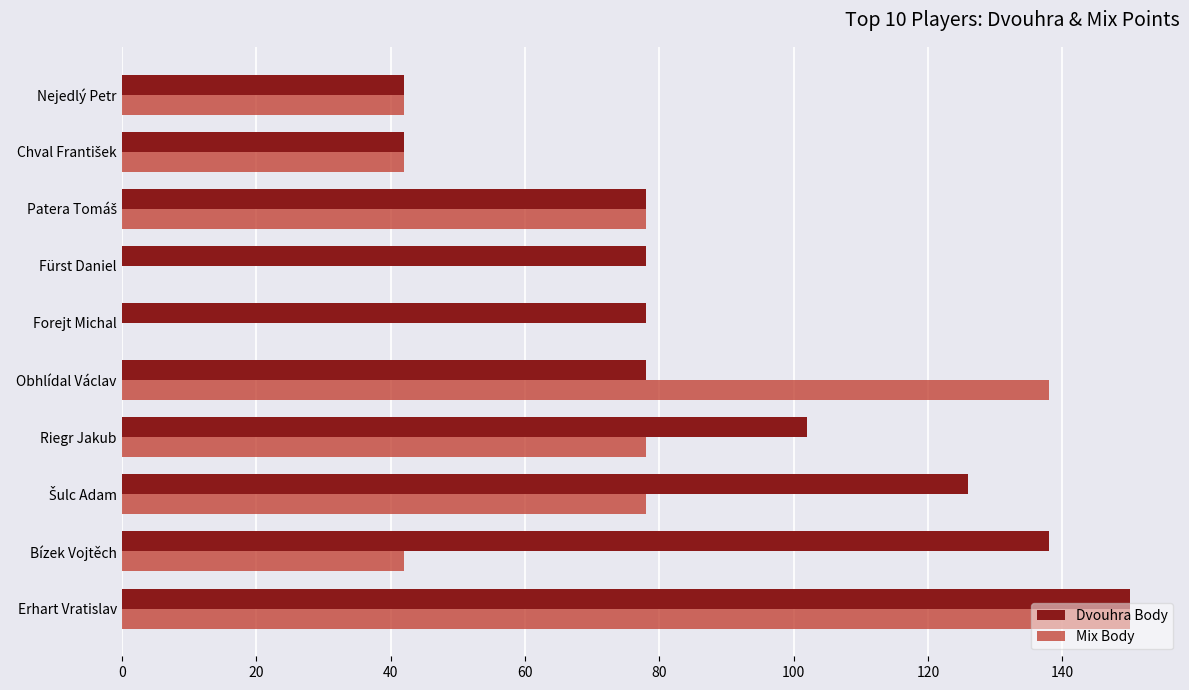

At which category is the sum across all series the highest?

Erhart Vratislav